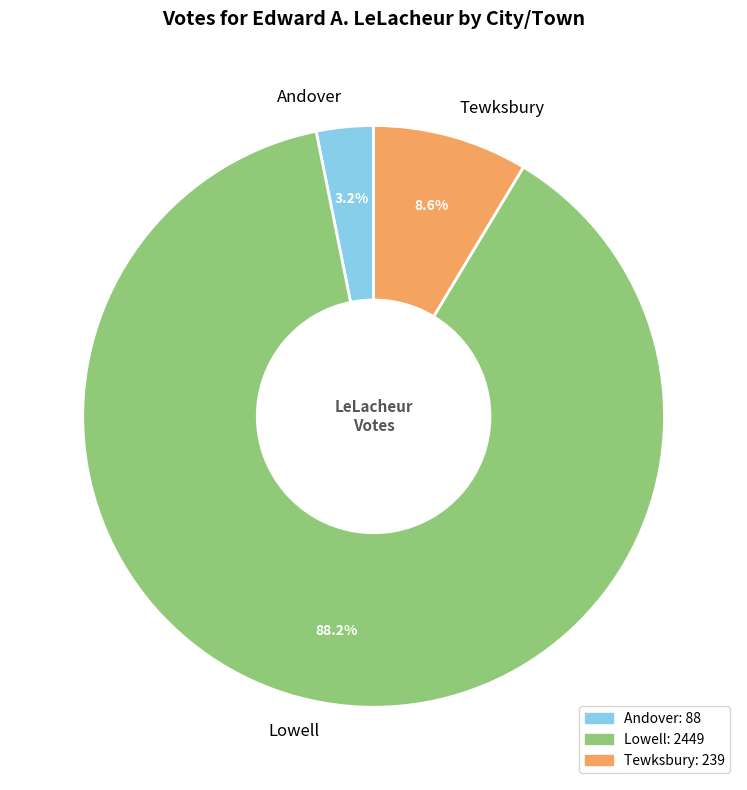

To the nearest percent, what is the difference between the Andover and Lowell slice percentages?

85%